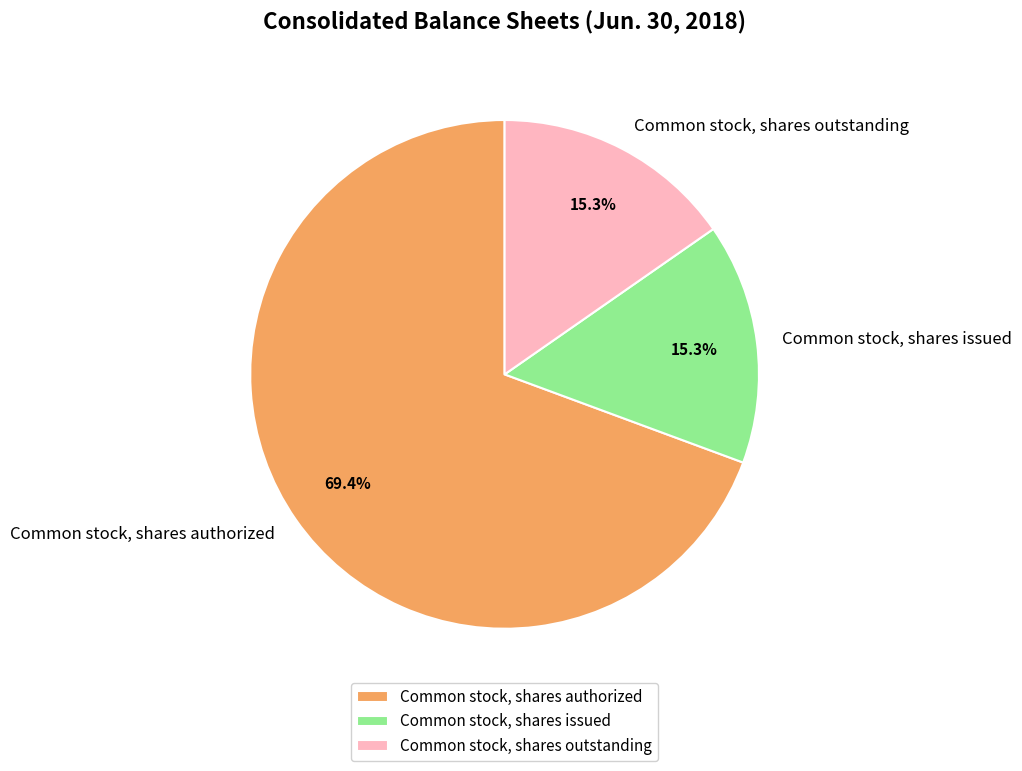

How many slices are in this pie chart?

3